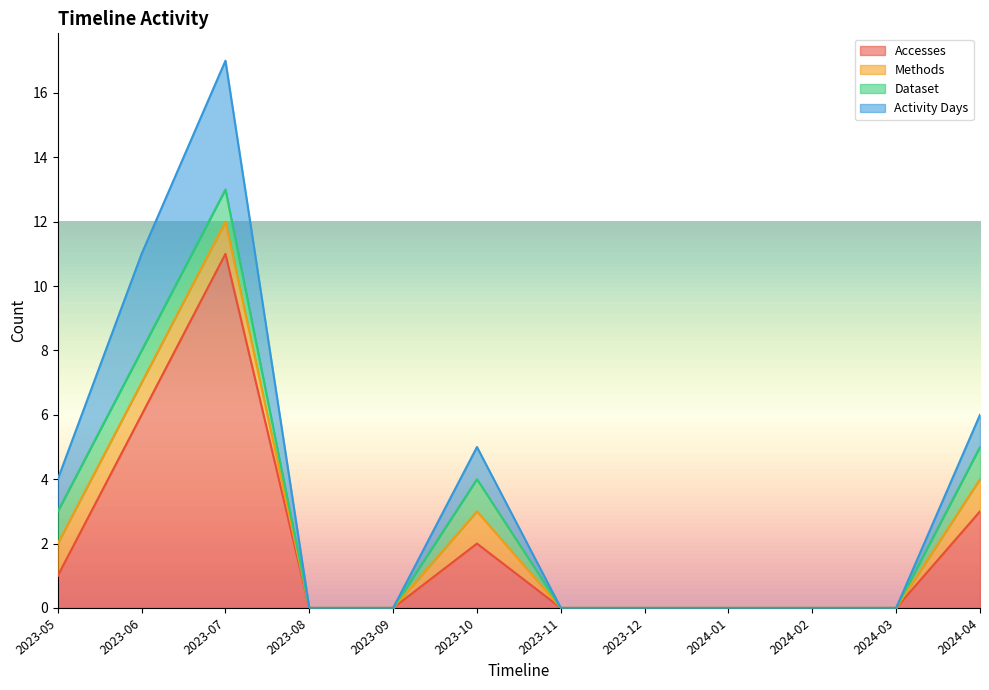

Is it true that Activity Days equals -8 at 2023-08?

False